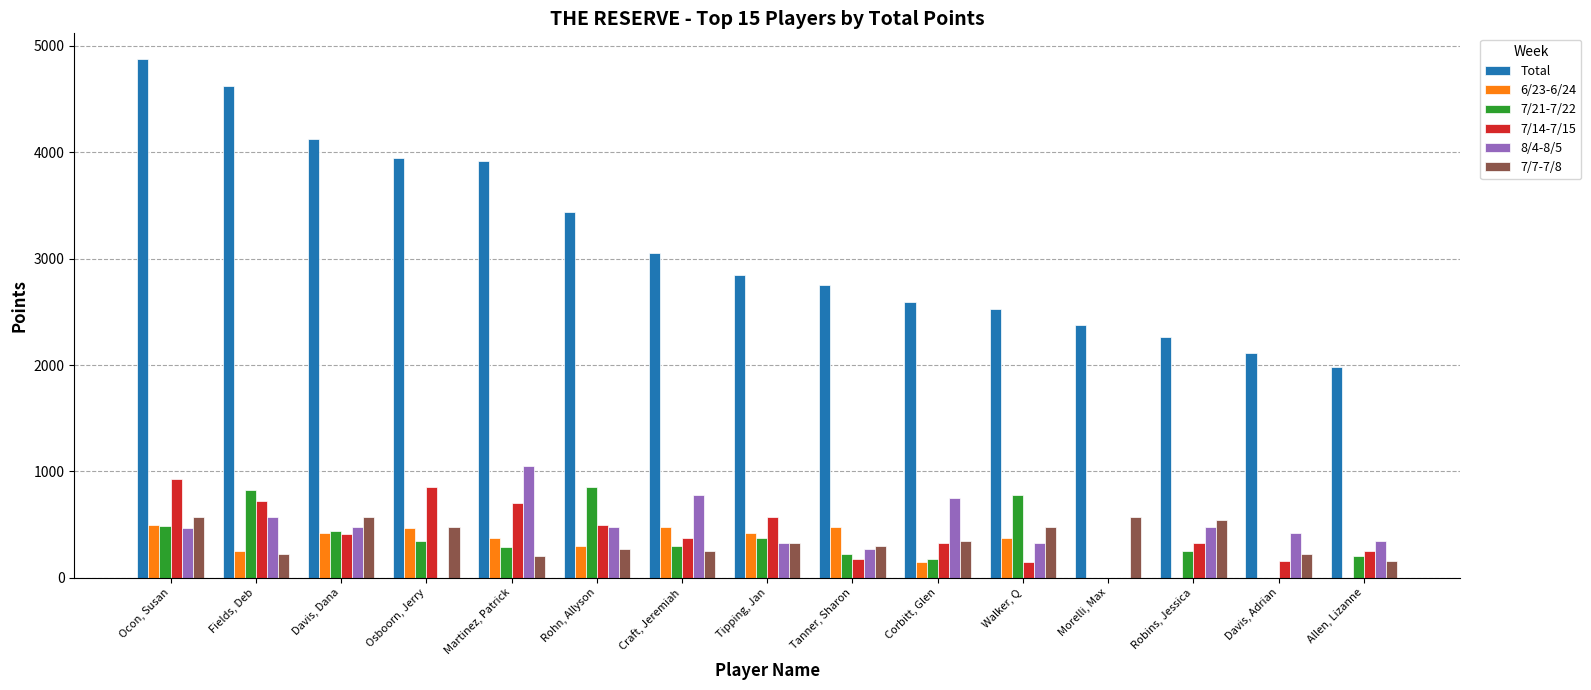

The 7/7-7/8 series shows 275 at Rohn, Allyson. True or false?

True